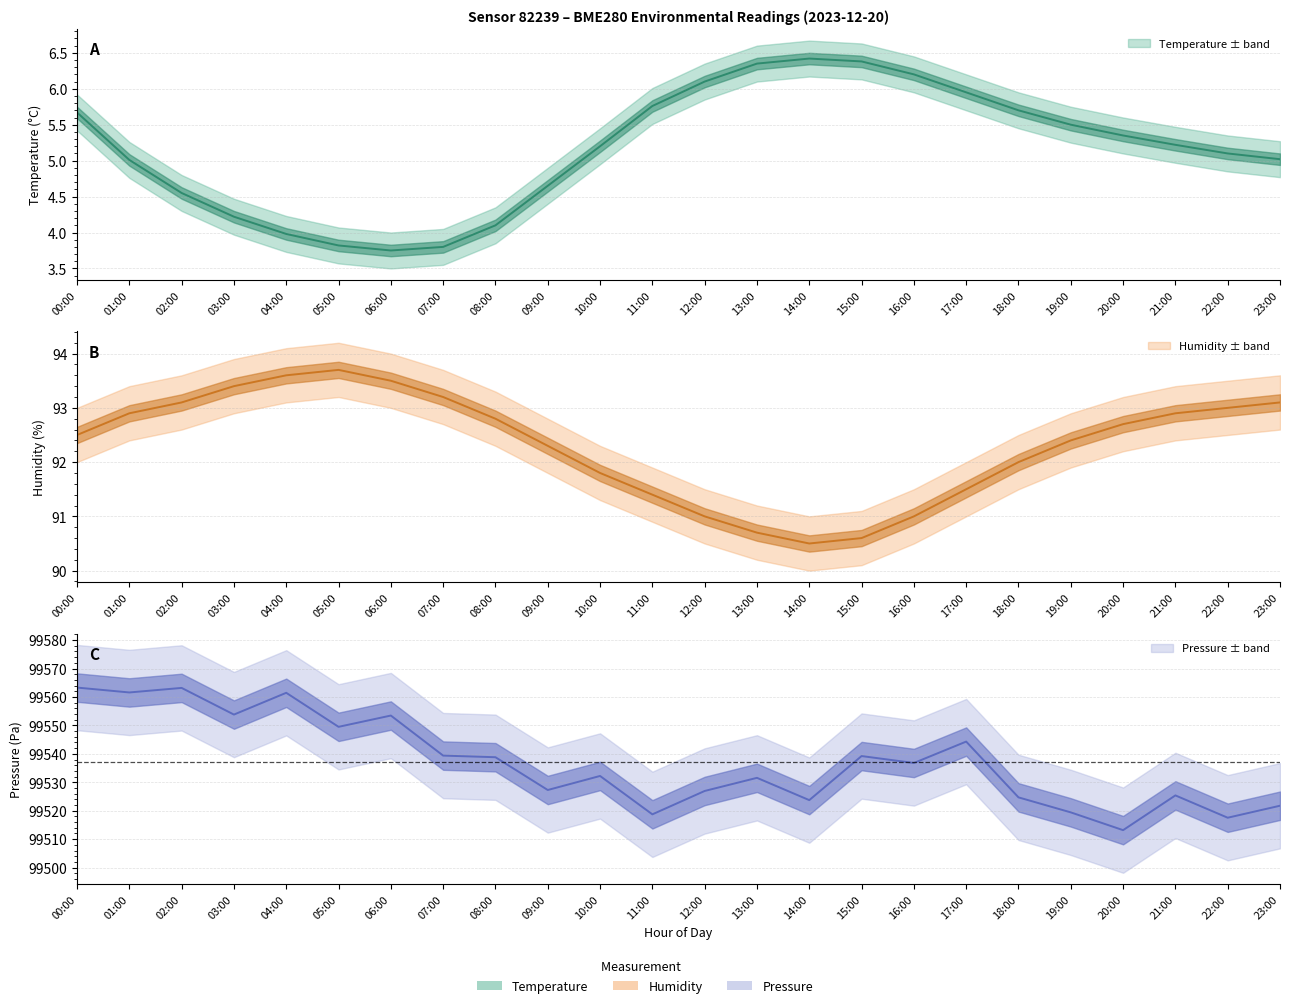

True or false: humidity and temperature cross at least once.

False